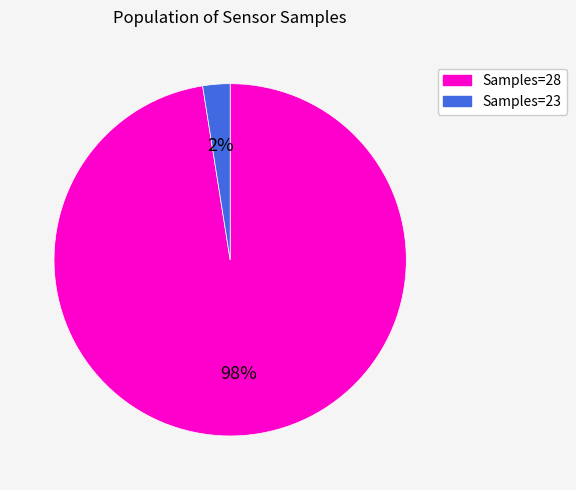

True or false: Samples=28 accounts for 98% of the total.

True